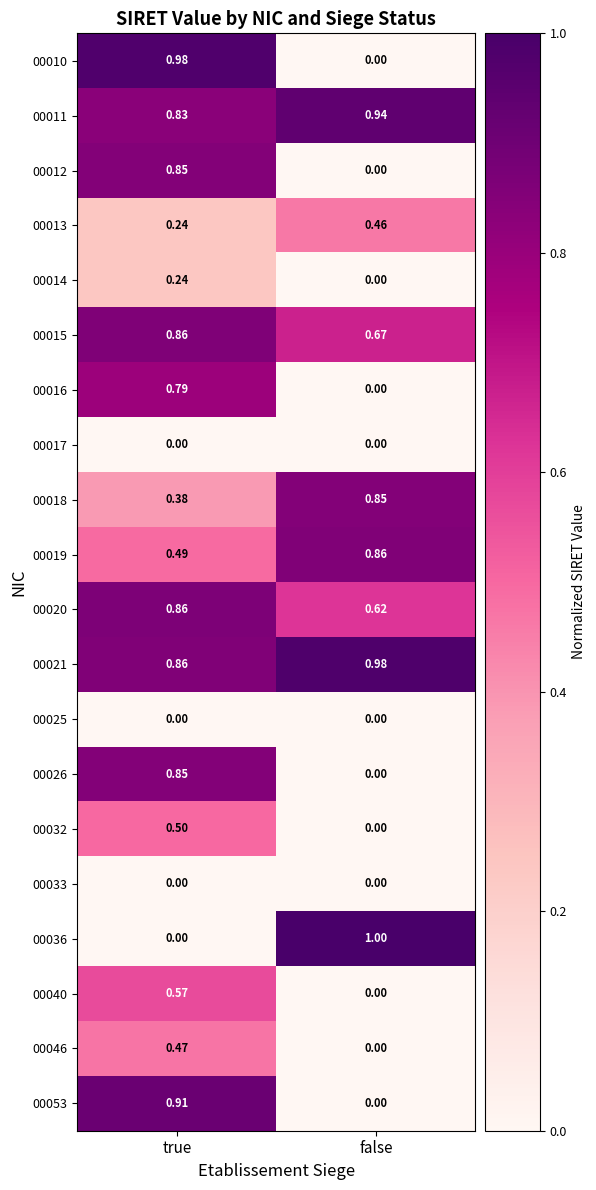

List the labels in order of 00016 value, smallest first.

false, true